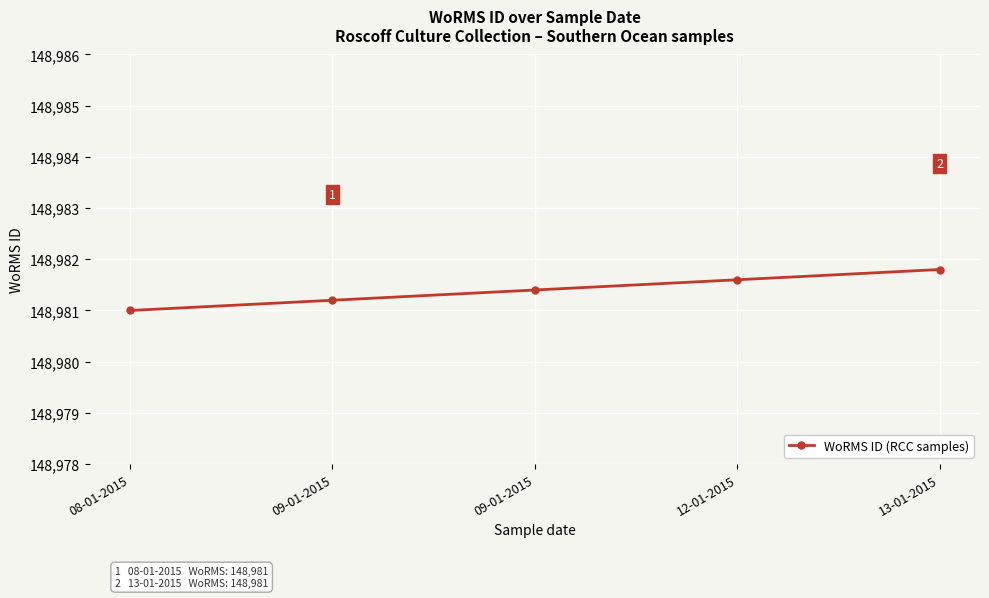

Between 08-01-2015 and 13-01-2015, which is larger?

13-01-2015